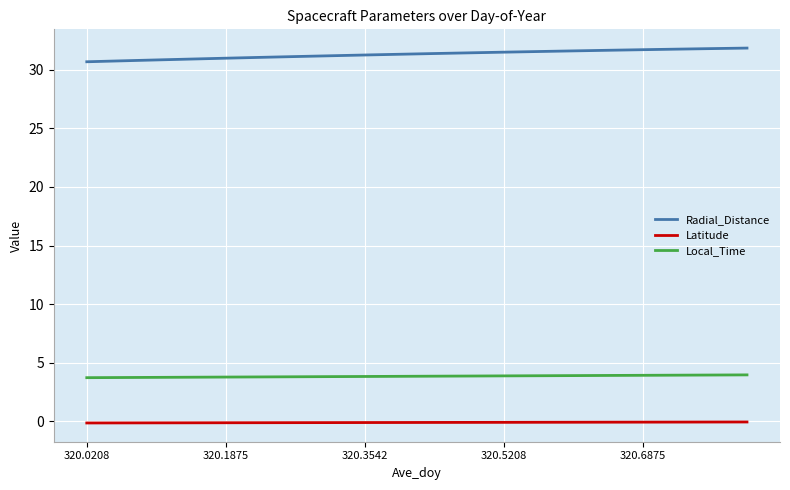

True or false: Latitude and Local_Time intersect in this chart.

False